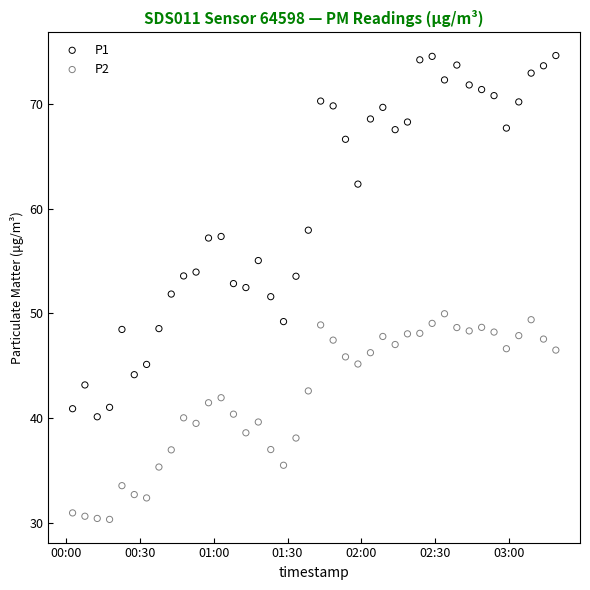

Which series reaches the maximum Y coordinate?

P1